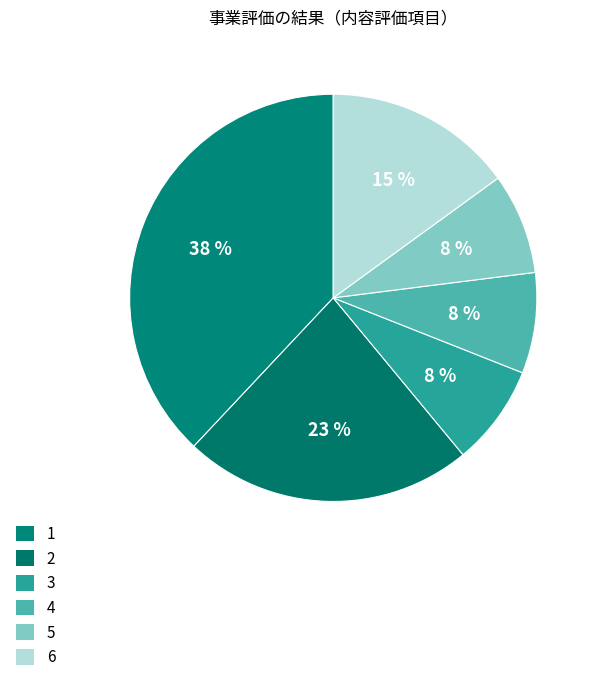

Rank the categories by value from lowest to highest.

3, 4, 5, 6, 2, 1